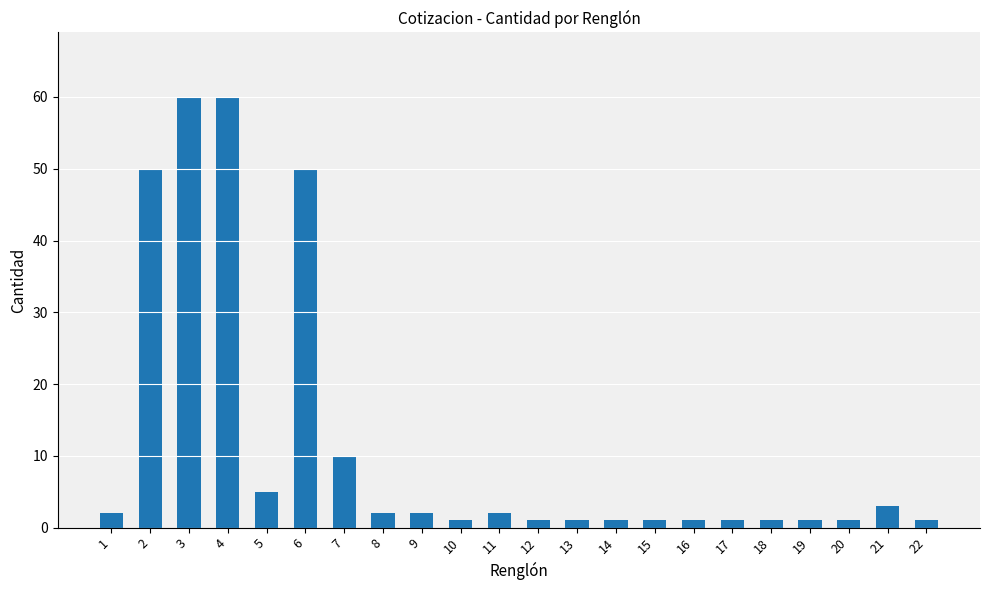

What is the difference between the maximum and minimum values?

59